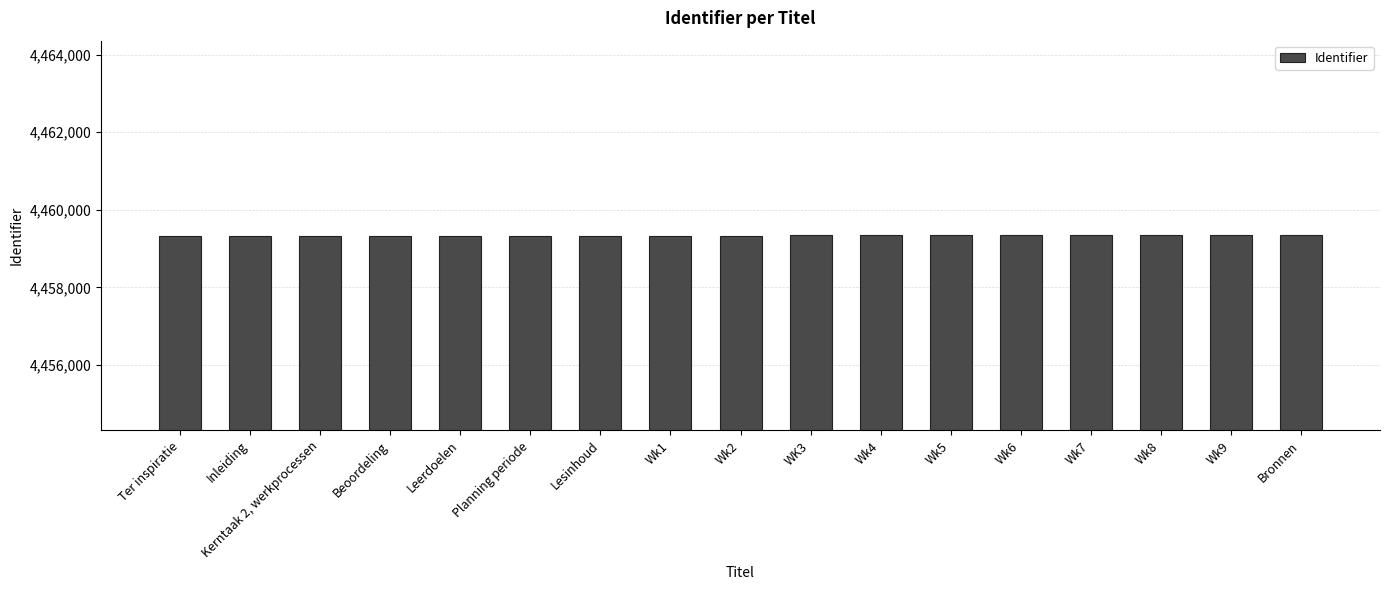

List the labels in order of value, smallest first.

Ter inspiratie, Inleiding, Kerntaak 2, werkprocessen, Beoordeling, Leerdoelen, Planning periode, Lesinhoud, Wk1, Wk2, WK3, Wk4, Wk5, Wk6, Wk7, Wk8, Wk9, Bronnen